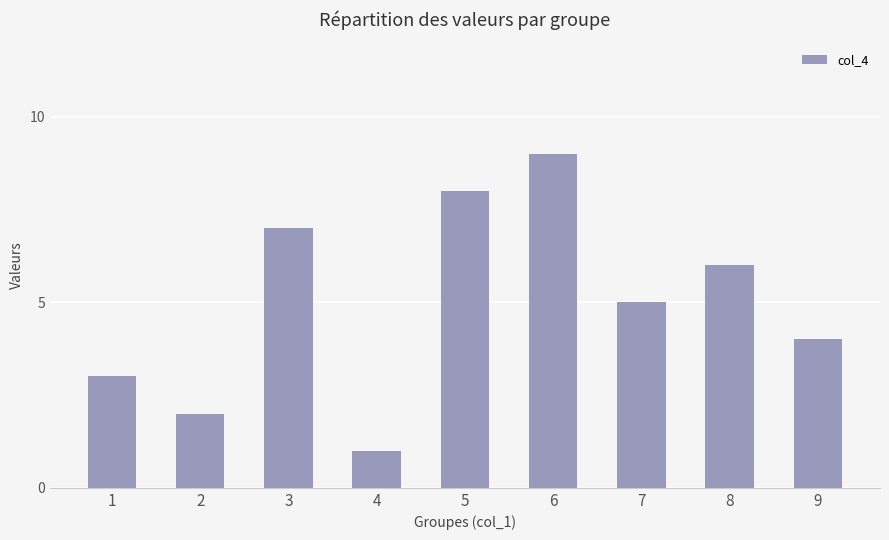

True or false: the data shows 7 at 3.

True